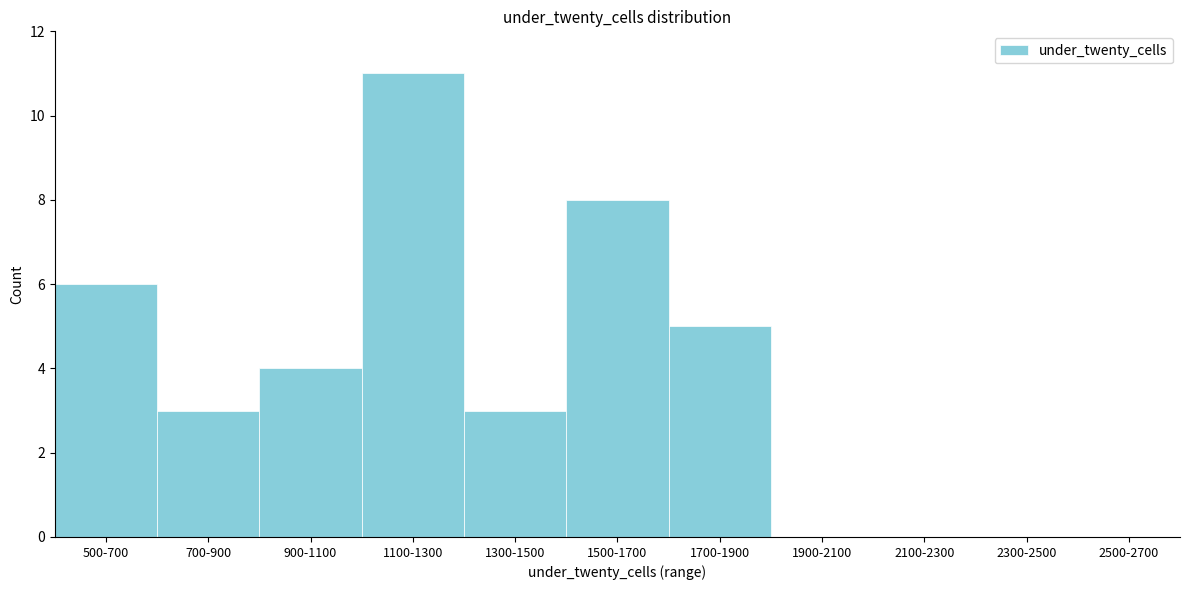

Reading left to right, transcribe all the data shown in this chart.

500-700=6	700-900=3	900-1100=4	1100-1300=11	1300-1500=3	1500-1700=8	1700-1900=5	1900-2100=0	2100-2300=0	2300-2500=0	2500-2700=0